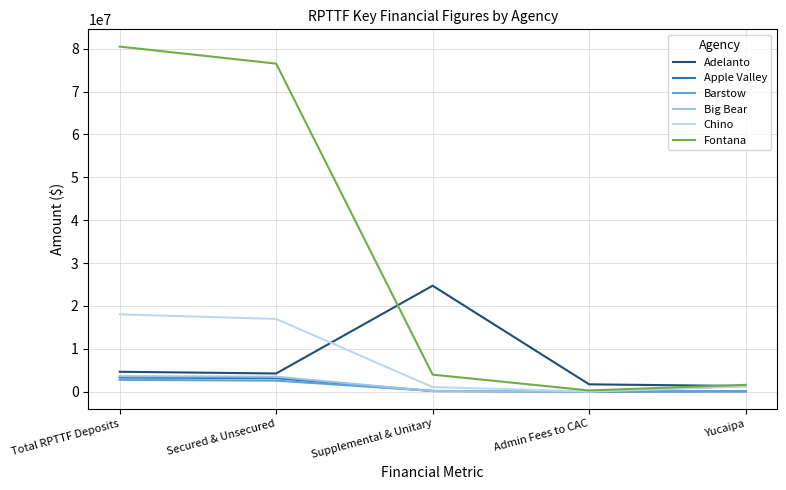

What is the spread (max minus min) of values at Yucaipa?

1517323.0